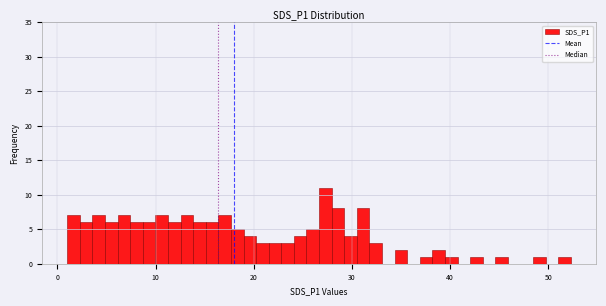

Read against the x-axis, roughly where is the centre of the tallest bar?

27